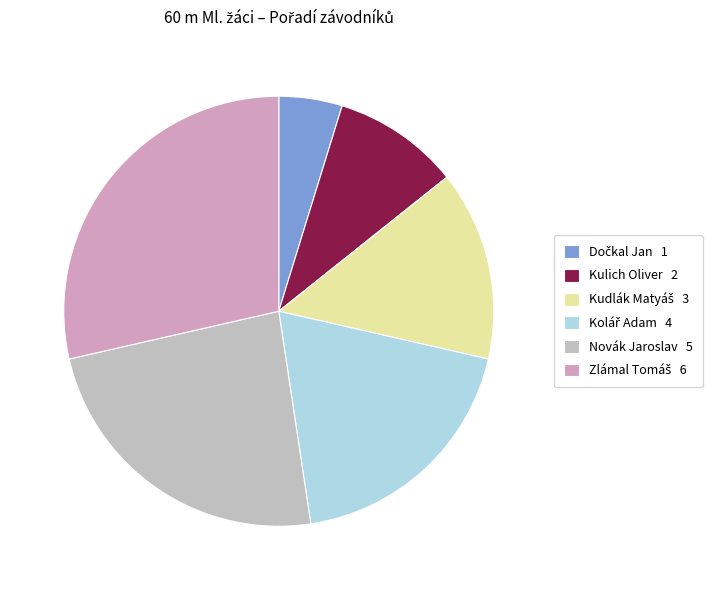

True or false: Kudlák Matyáš accounts for 14% of the total.

True